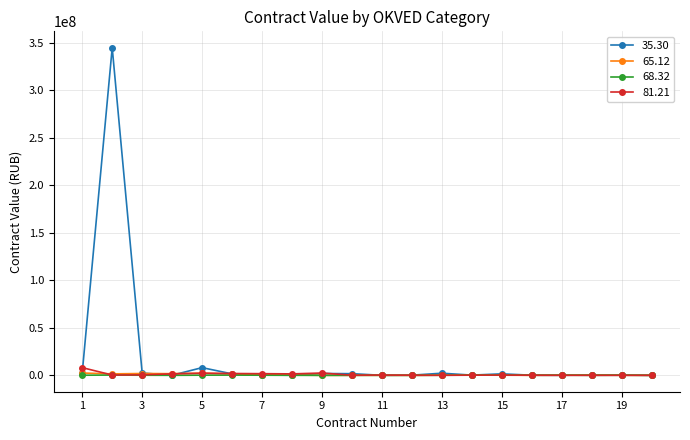

What is the value of the 35.30 point at the 19th from the left?

418000.0